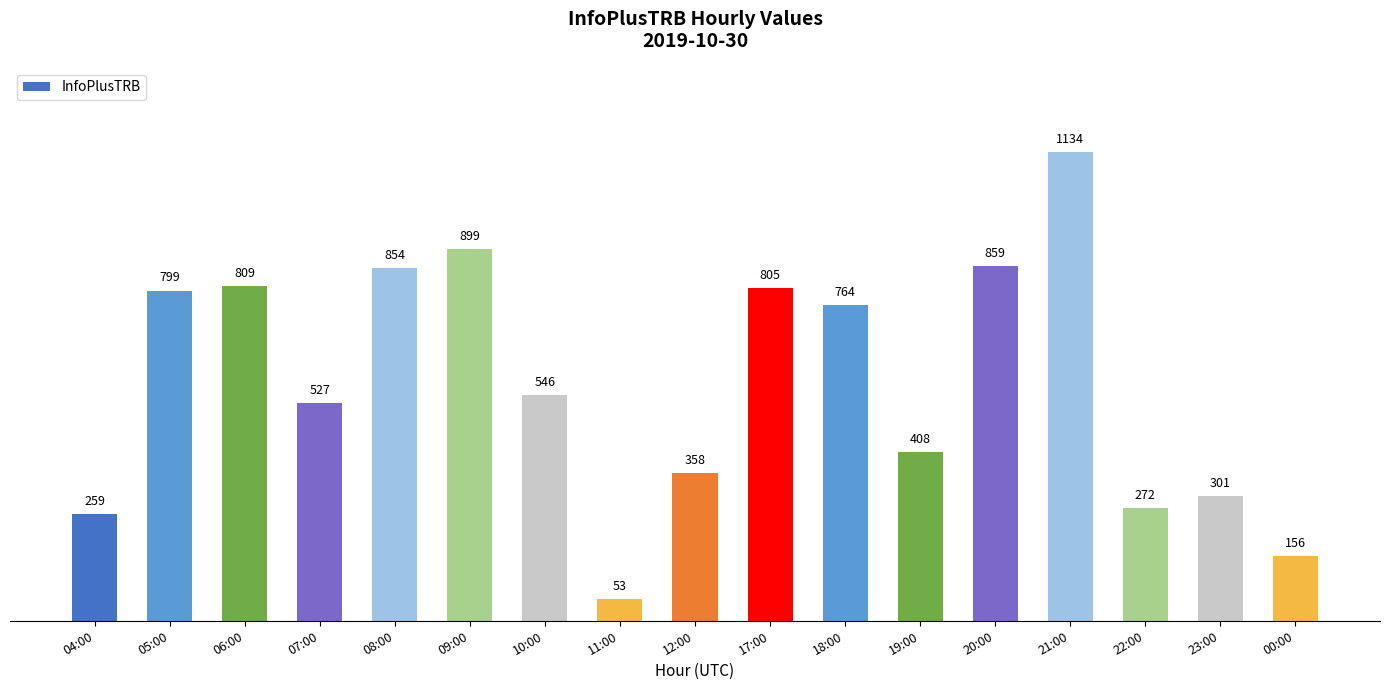

How many values are below 546?

8